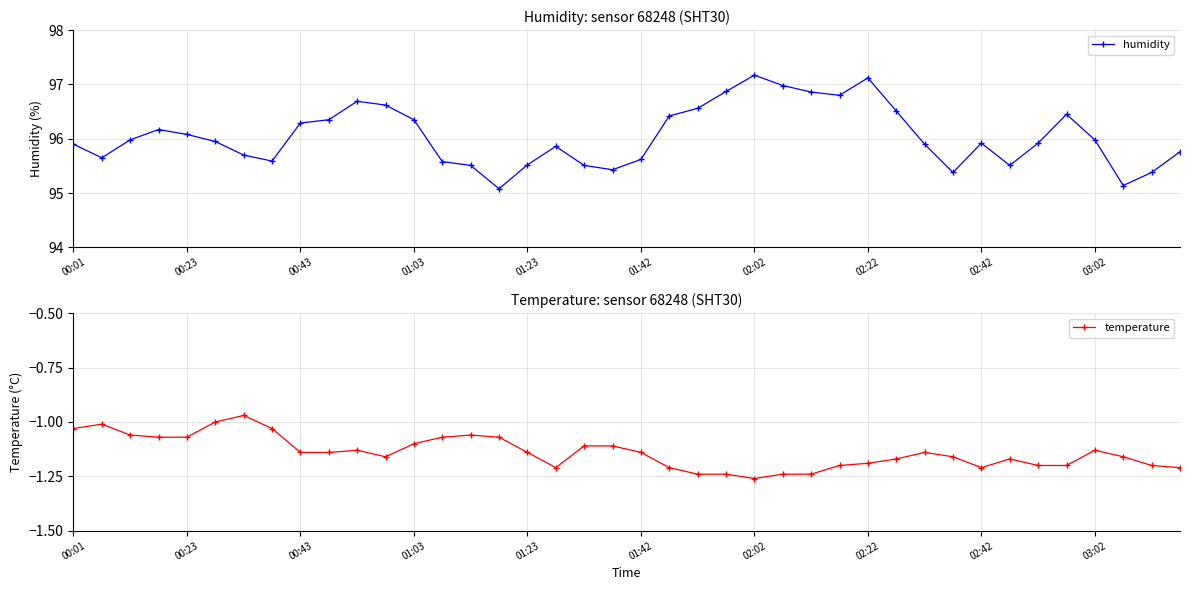

What is the minimum value for temperature?

-1.3